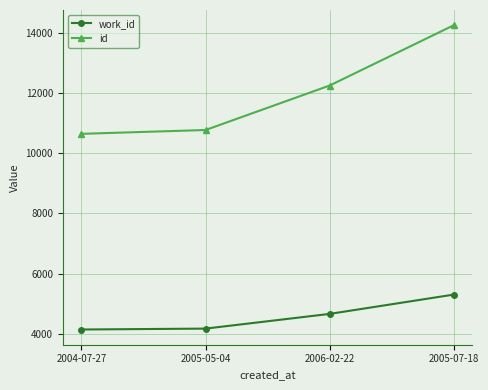

What is the label of the 3rd point from the right?

2005-05-04